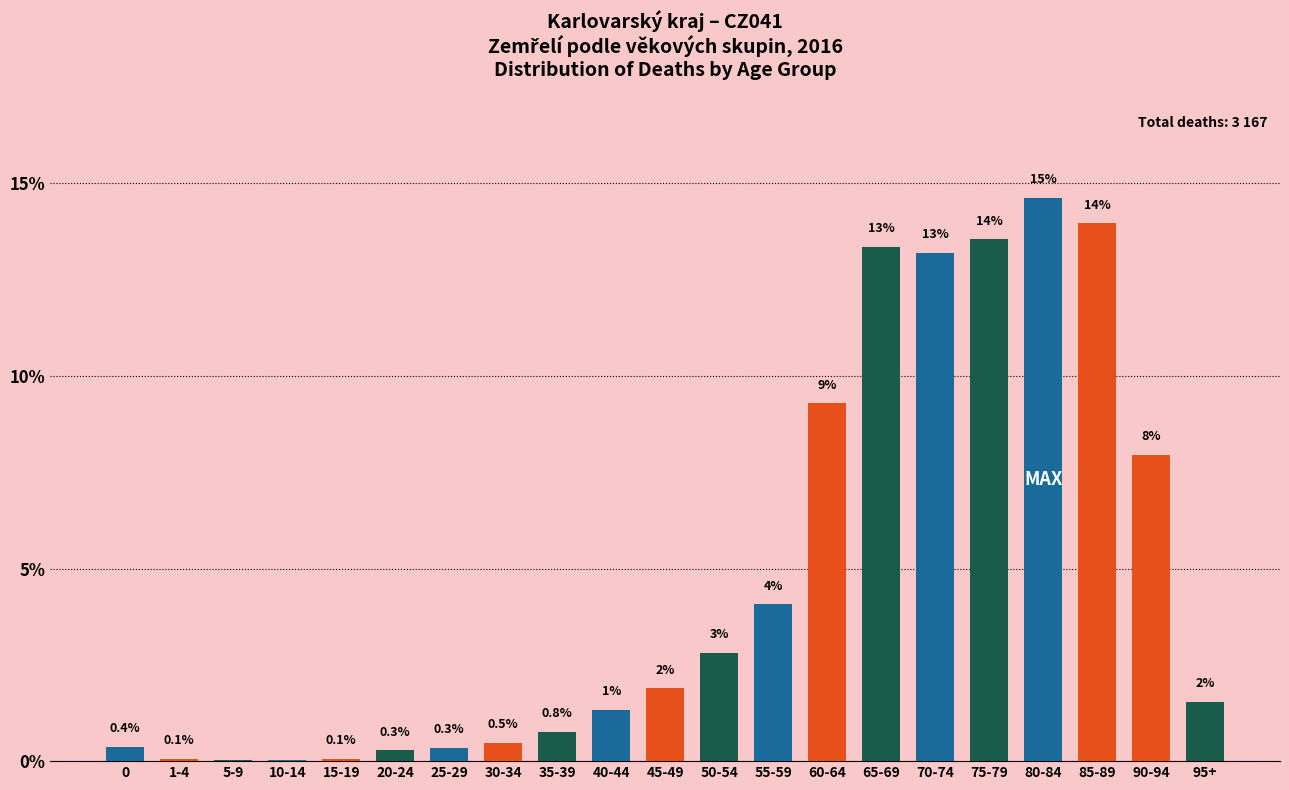

Which has a higher value, 80-84 or 65-69?

80-84